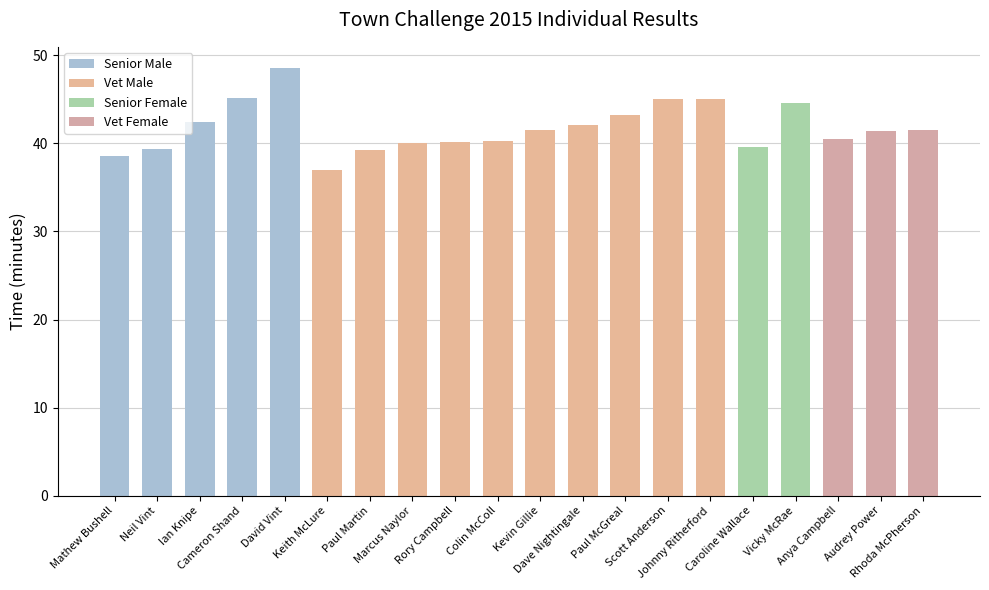

Approximately how many times larger is the value at Rory Campbell compared to Mathew Bushell?

1.0